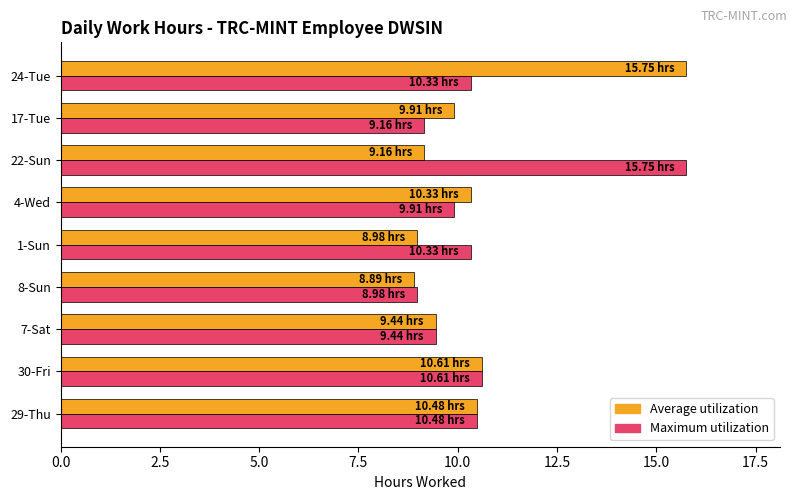

At which category is the sum across all series the highest?

24-Tue